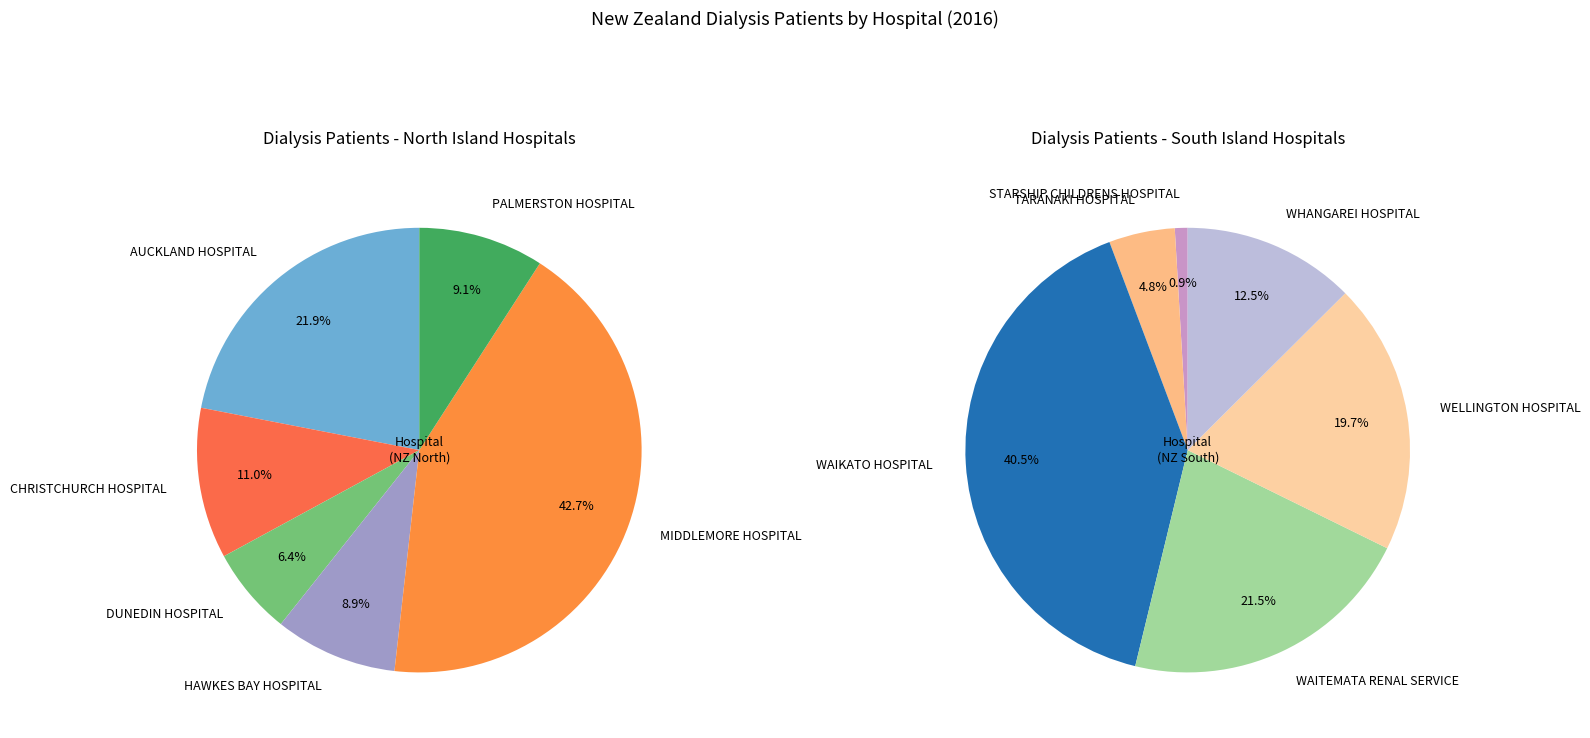

Is it true that WAITEMATA RENAL SERVICE is 1% of the pie?

False